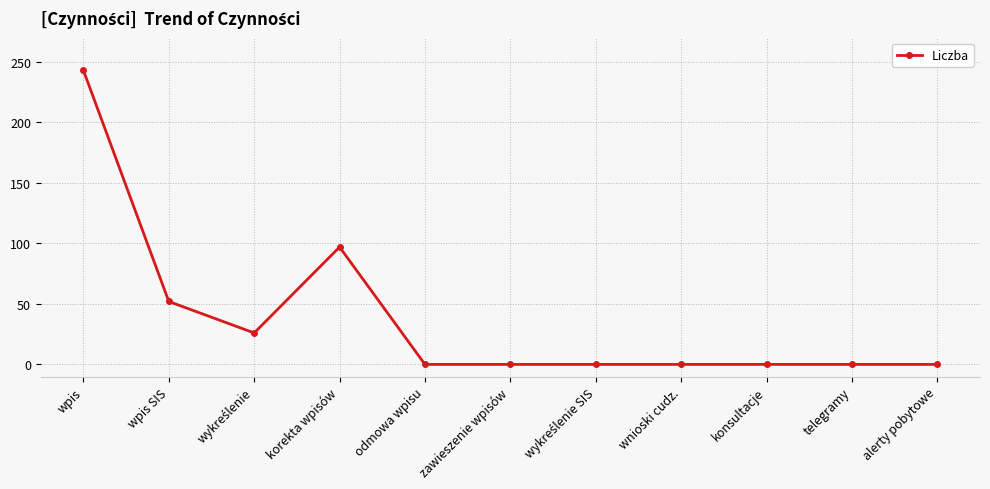

What is the average value?

38